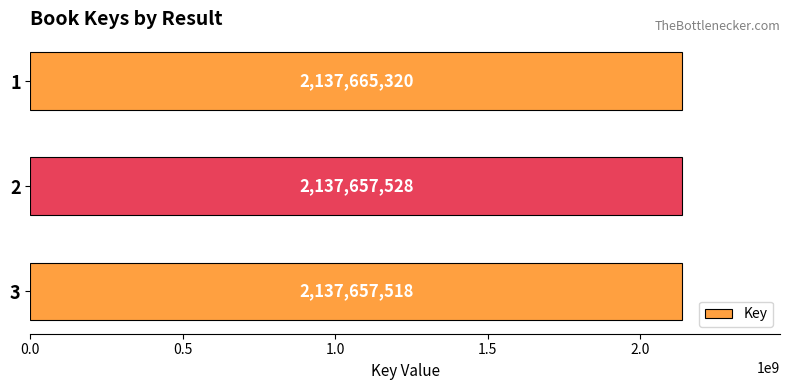

What is the ratio of the value at 1 to the value at 3?

1.0